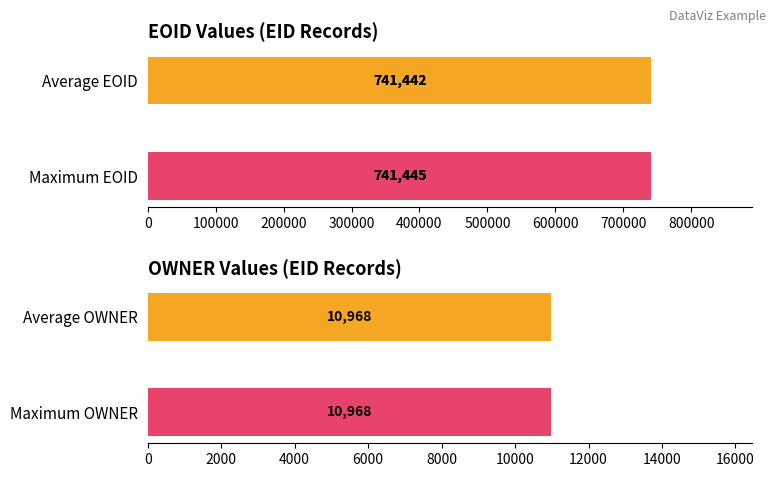

Does the chart contain stacked bars?

No